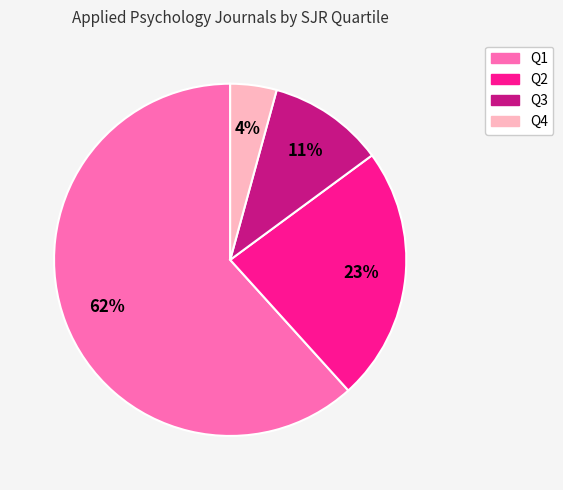

Do Q3 and Q4 together represent more than half of the pie?

No